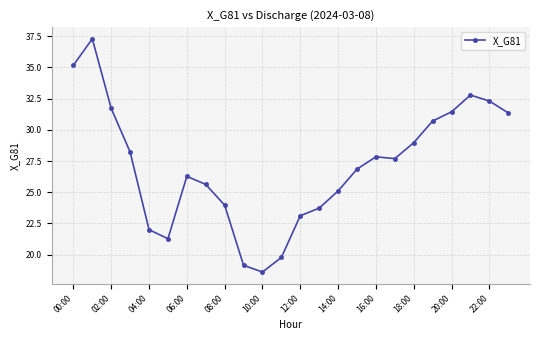

What is the value of the 12th point from the left?

19.8